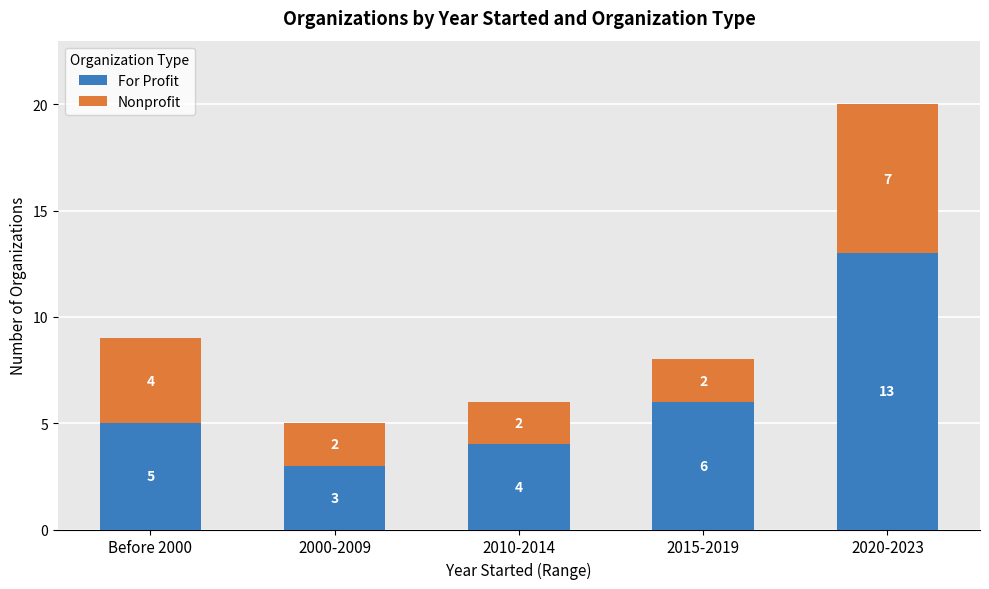

Reading left to right, transcribe the values for For Profit.

5	3	4	6	13